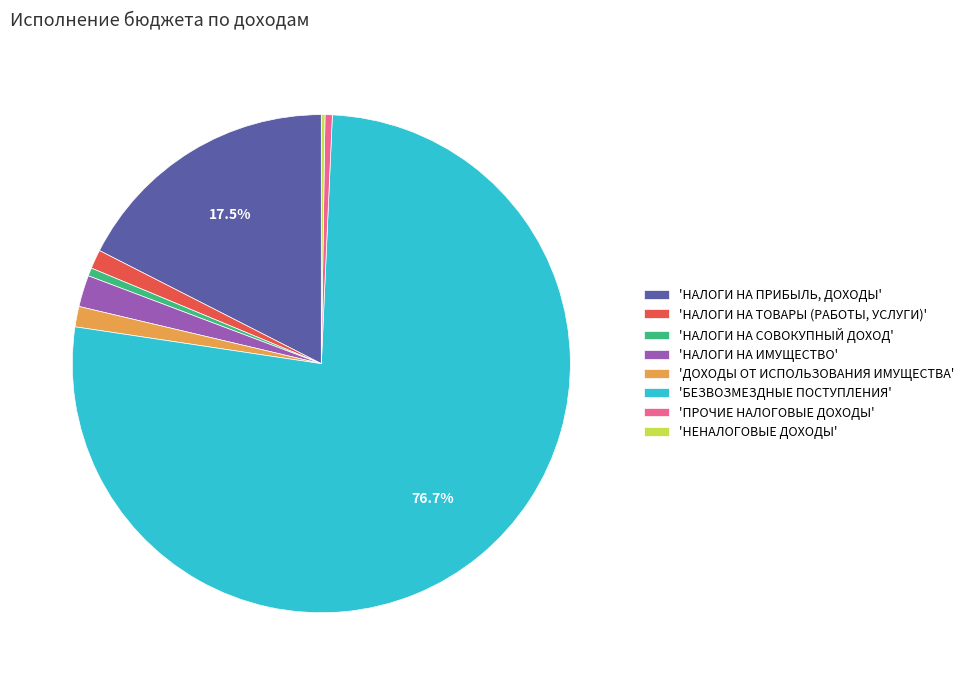

Between 'НАЛОГИ НА ПРИБЫЛЬ, ДОХОДЫ' and 'ПРОЧИЕ НАЛОГОВЫЕ ДОХОДЫ', which is larger?

'НАЛОГИ НА ПРИБЫЛЬ, ДОХОДЫ'